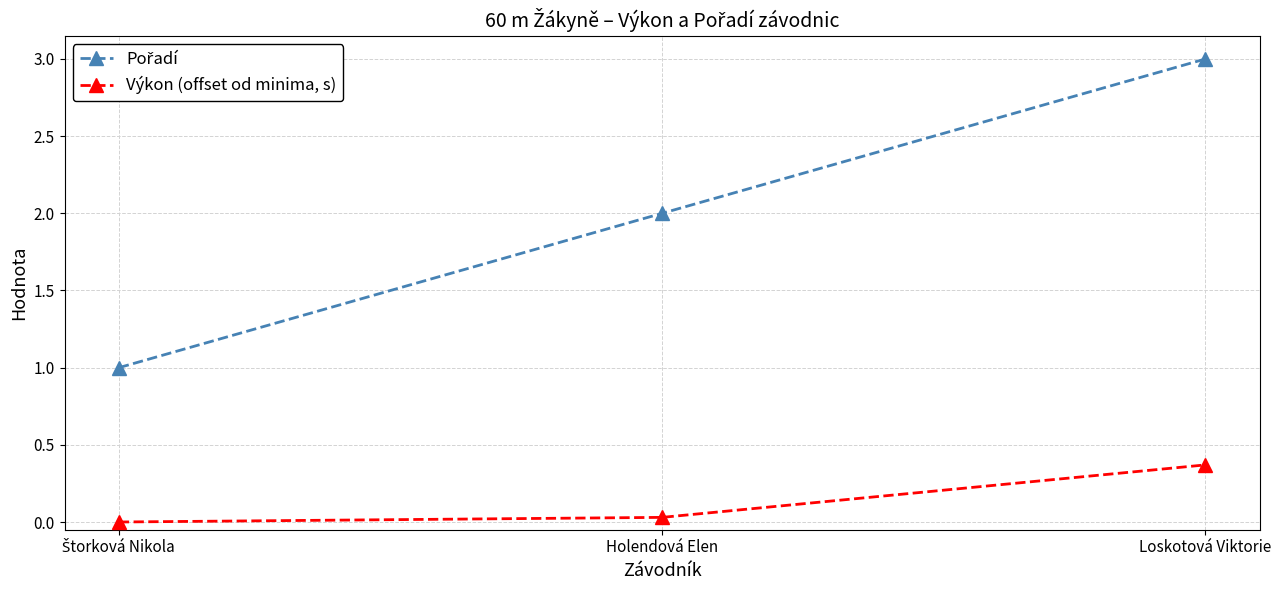

What is the difference between the maximum and minimum values in the Výkon (offset od minima, s) series?

0.4